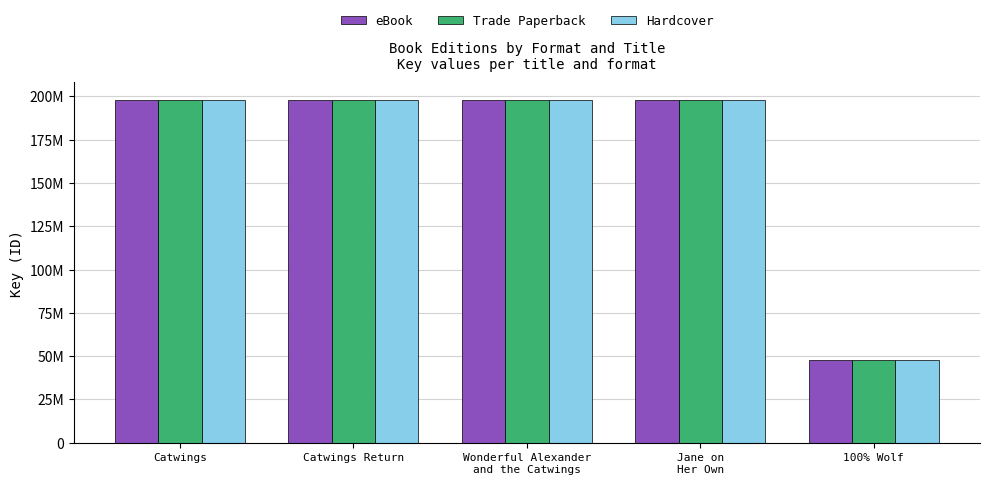

Which has a higher value, Wonderful Alexander
and the Catwings or Jane on
Her Own?

Jane on
Her Own